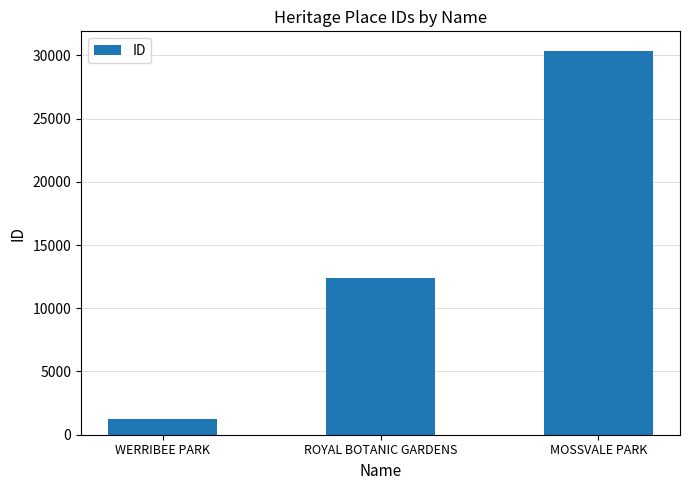

What is the label of the 3rd bar from the right?

WERRIBEE PARK